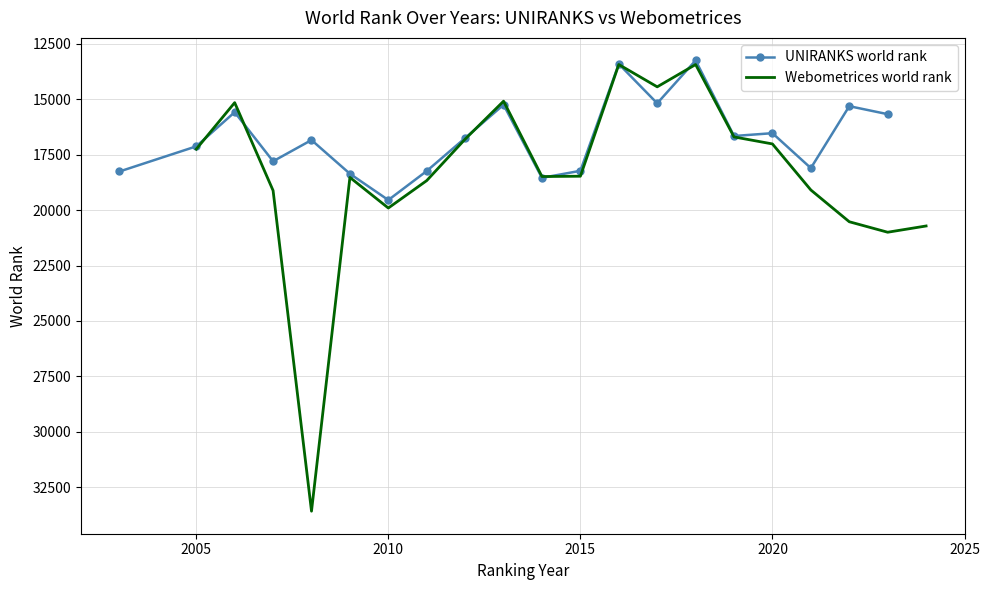

What are all the series names shown in the legend?

UNIRANKS world rank, Webometrices world rank